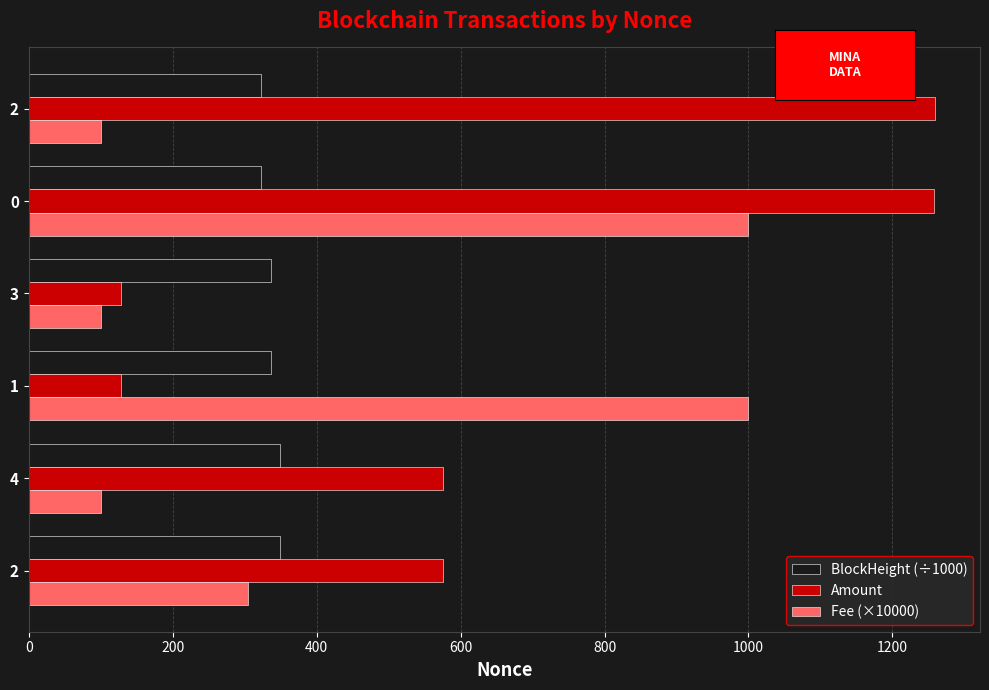

What are all the series names shown in the legend?

BlockHeight (÷1000), Amount, Fee (×10000)